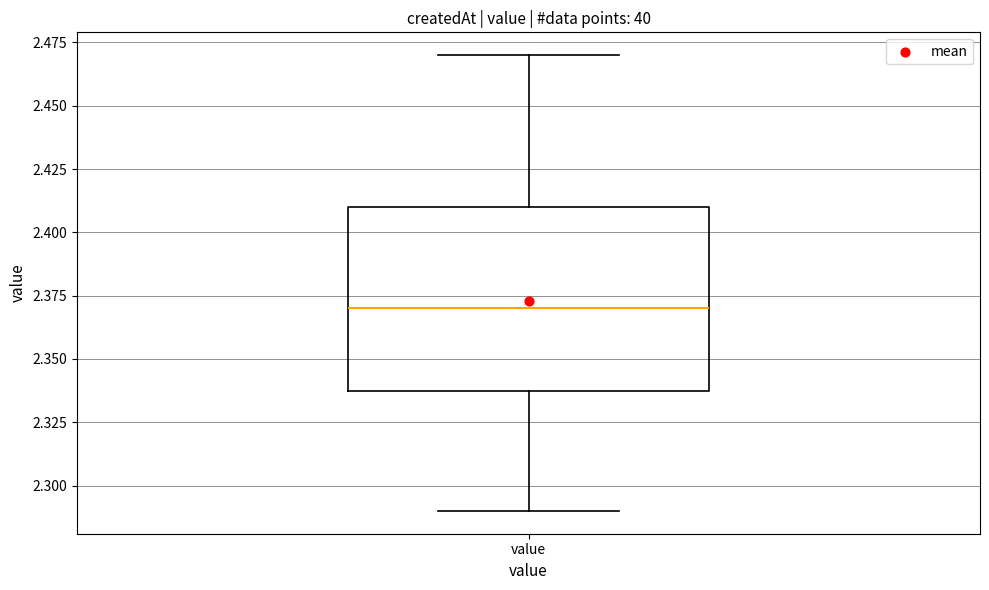

Read this box plot against the y-axis: the position of the median line, the range covered by the box, and the ends of both whiskers. The values are not printed on the chart, so give them approximately, as read against the axis.

median 2.37, box 2.34 to 2.41, whiskers 2.29 to 2.47